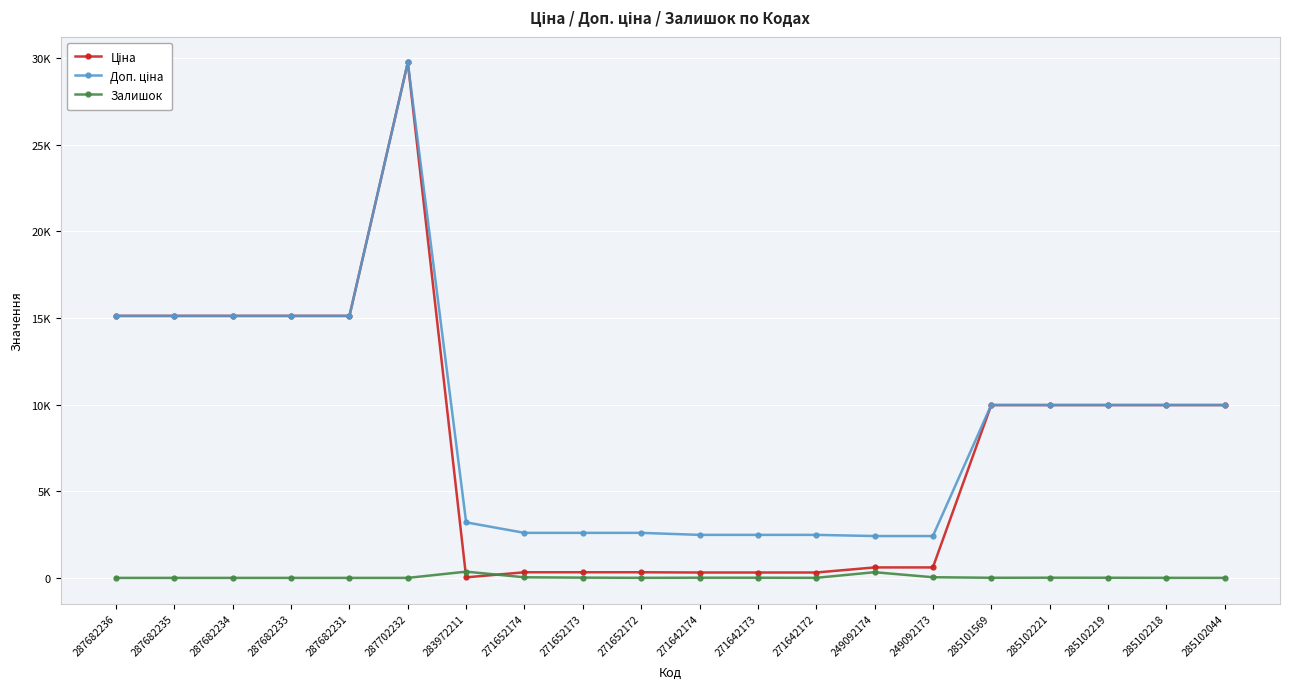

What is the total value across all series at 271642173?

2802.7